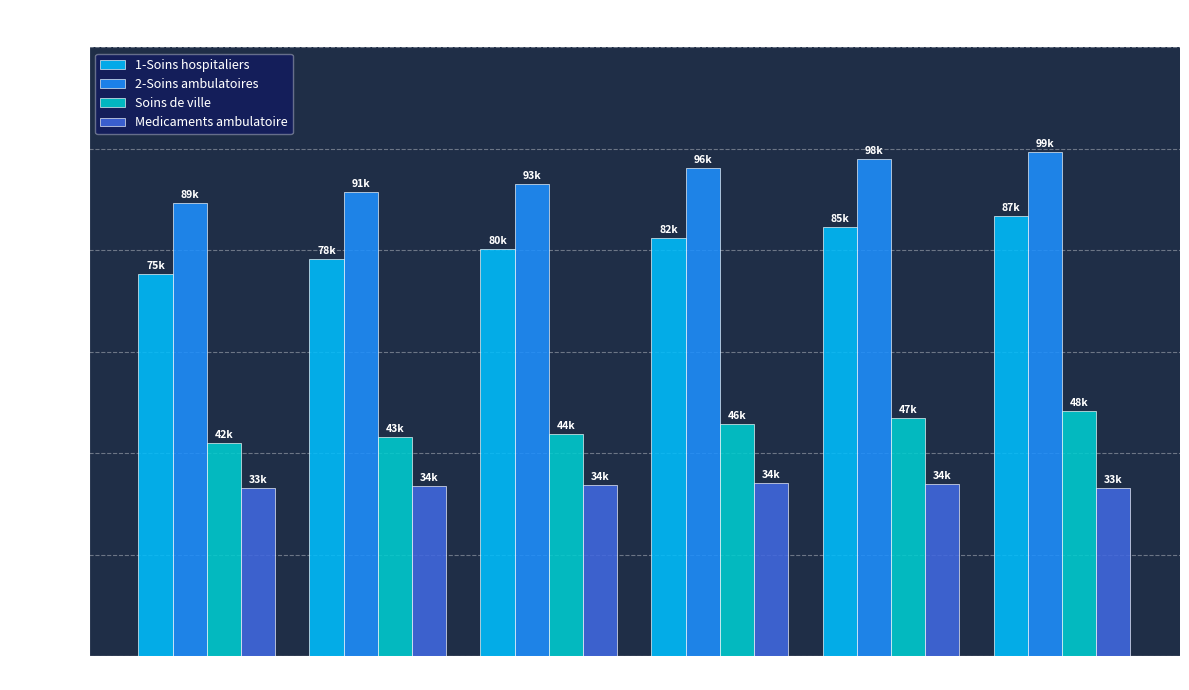

What is the sum of the Soins de ville values at 2009 and 2013?

91431.5